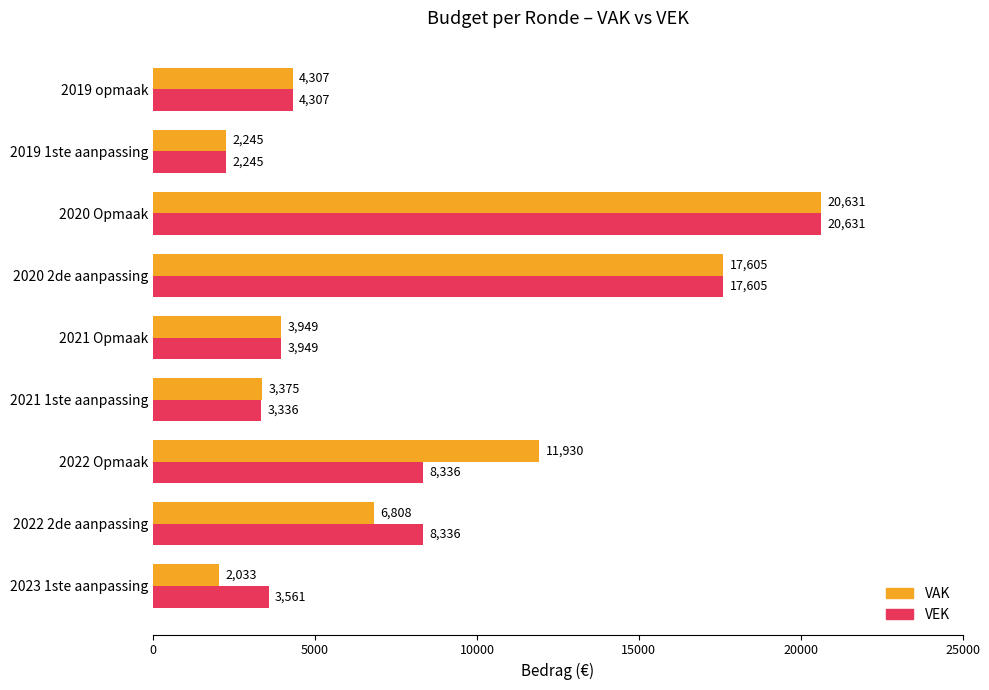

What is the average value of the VAK series?

8098